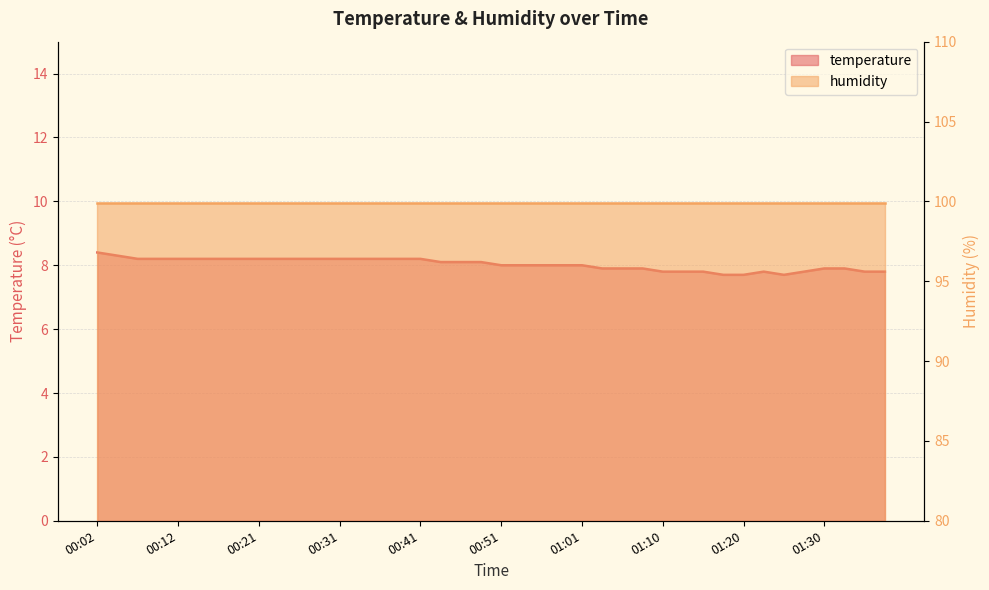

How many values are between 7 and 8?

20